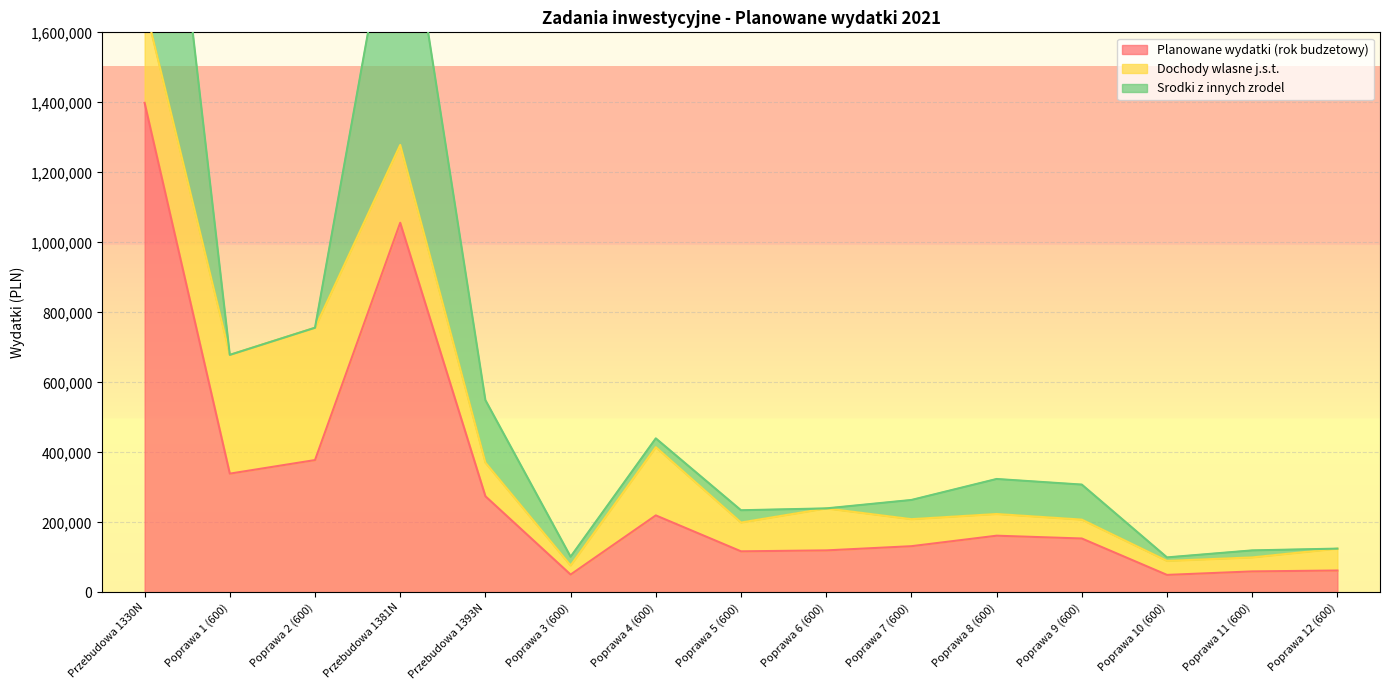

The value of Dochody wlasne j.s.t. at Przebudowa 1330N is 281018. True or false?

True